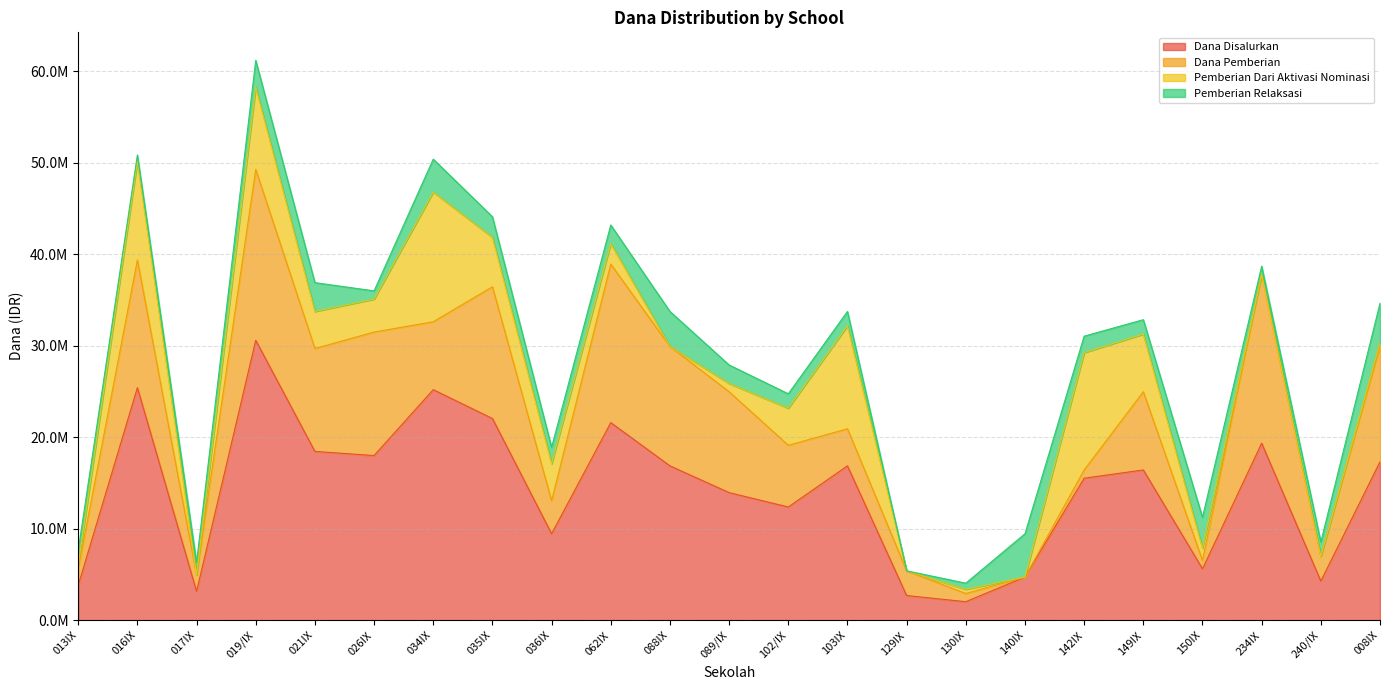

What is the total value across all series at 149IX?

32850000